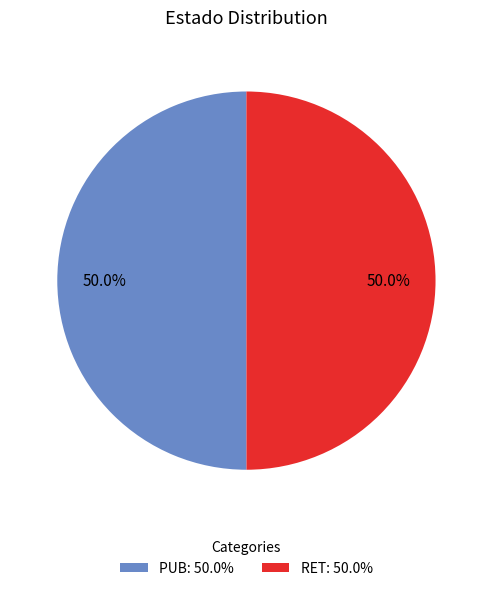

Approximately how many times larger is the value at RET compared to PUB?

1.0